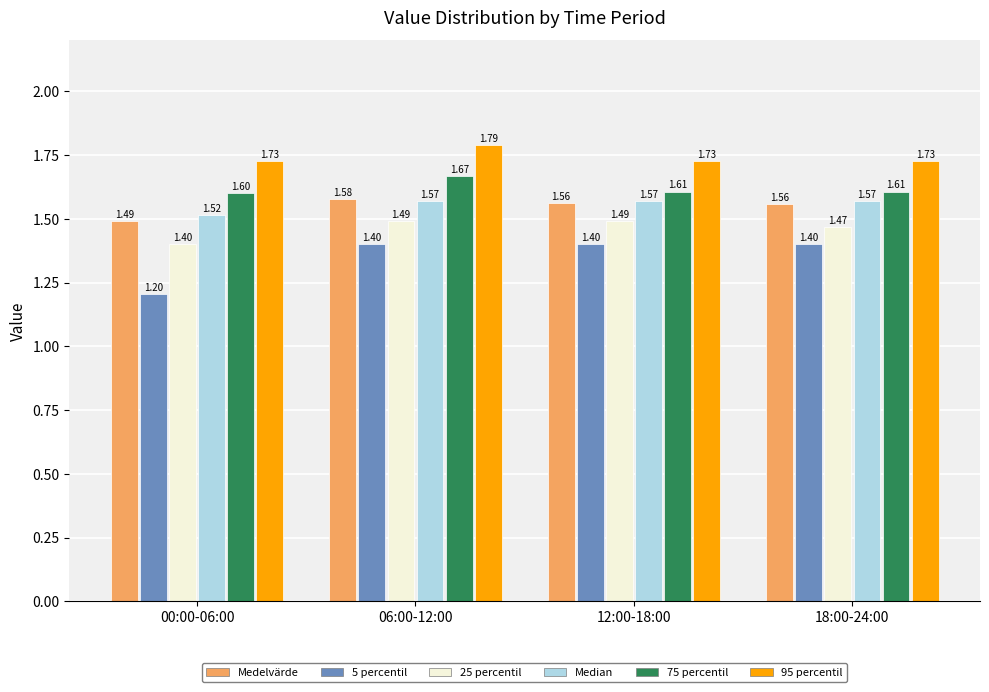

Which series has the widest spread of values?

5 percentil